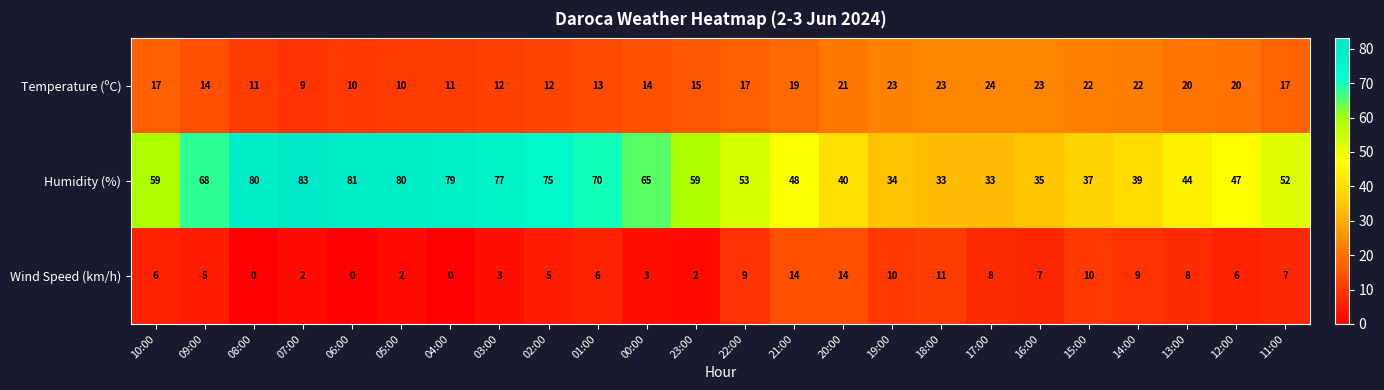

Rank the series by their average value, from highest to lowest.

Humidity (%), Temperature (ºC), Wind Speed (km/h)